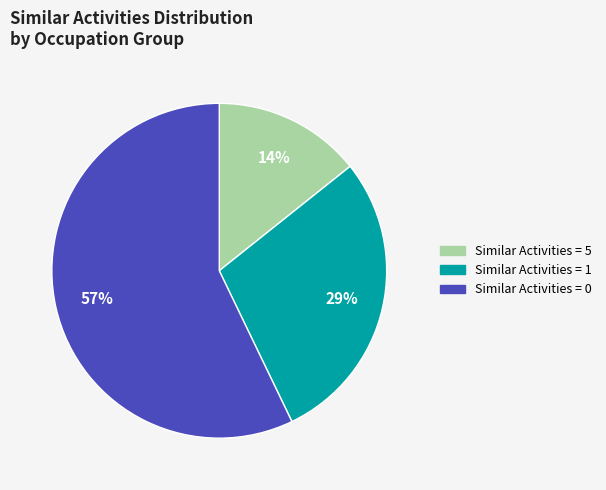

To the nearest percent, what is the difference between the largest and smallest slice percentages?

43%